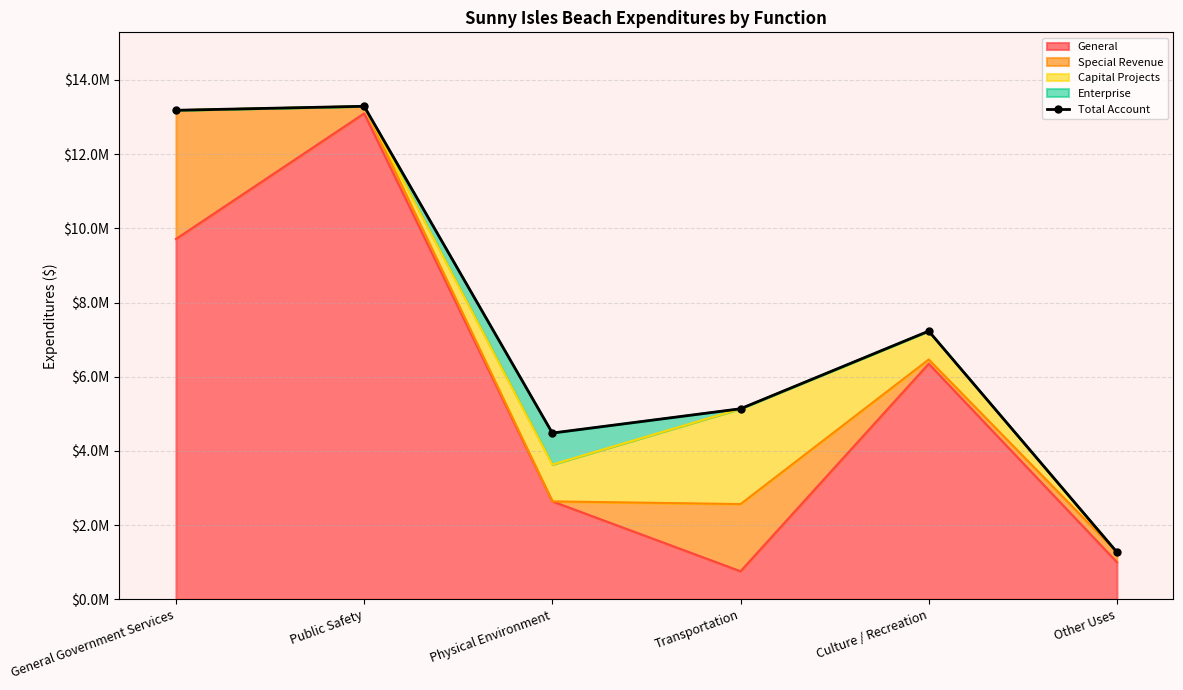

What is the value of the 2nd point from the left?

13290375